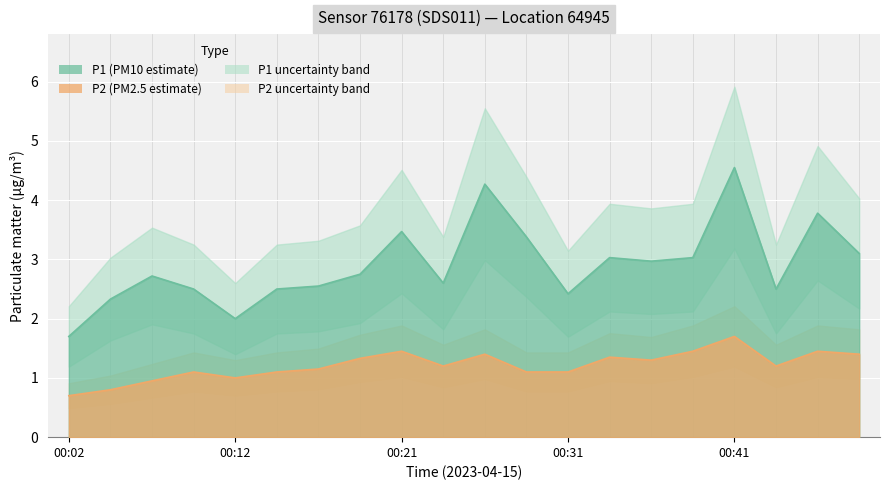

Rank the series by their maximum value, from highest to lowest.

P1, P2